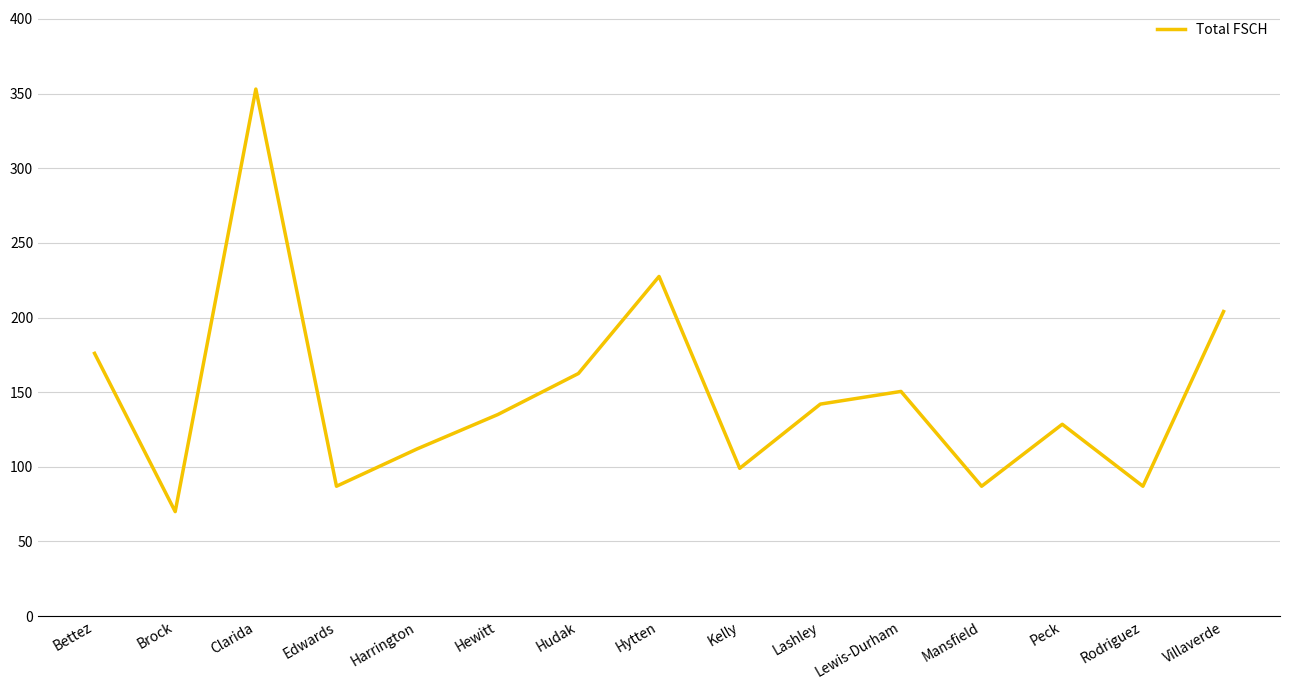

What is the greatest value displayed?

353.0